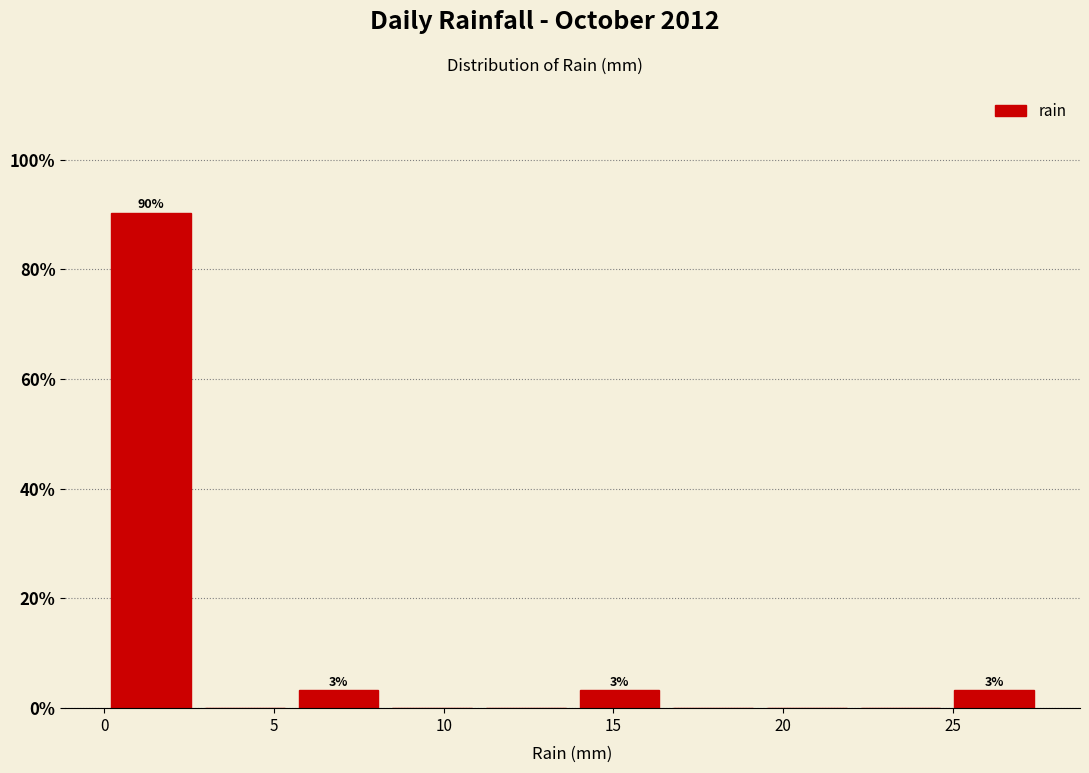

Over which range of the x-axis is the bar tallest?

0.0 to 3.0